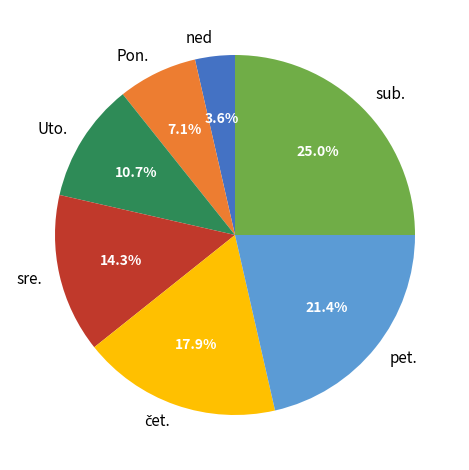

Approximately how many times larger is the value at sub. compared to pet.?

1.2